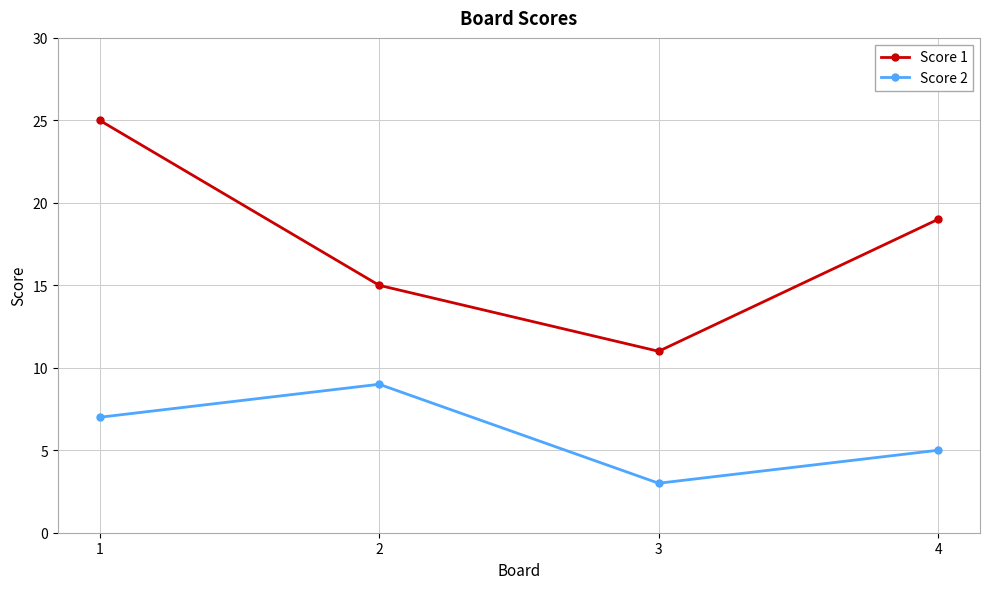

How many interior local valleys does the Score 1 series have?

1